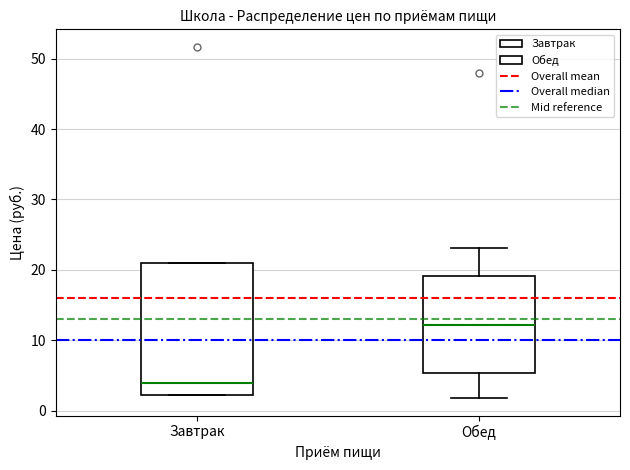

Which box is the tallest, from its lower edge to its upper edge?

Завтрак